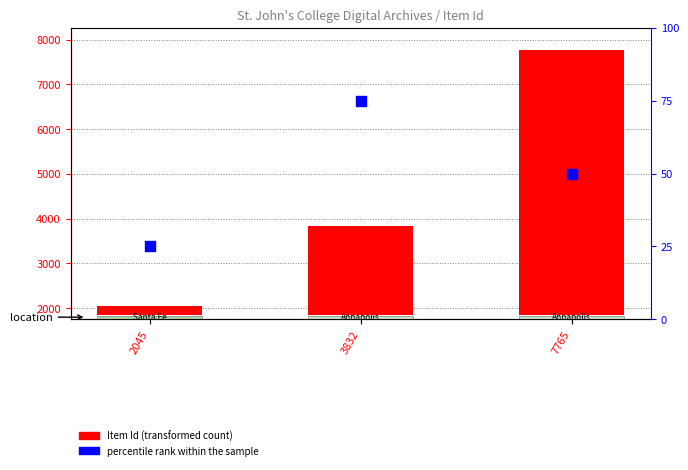

Between 2045 and 3832, which is larger?

3832